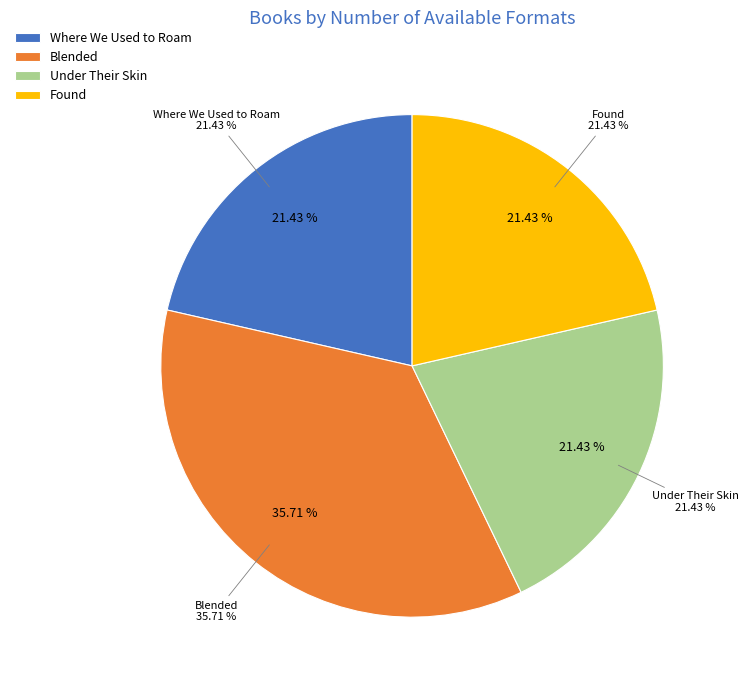

Which category has the smallest portion of the pie?

Where We Used to Roam